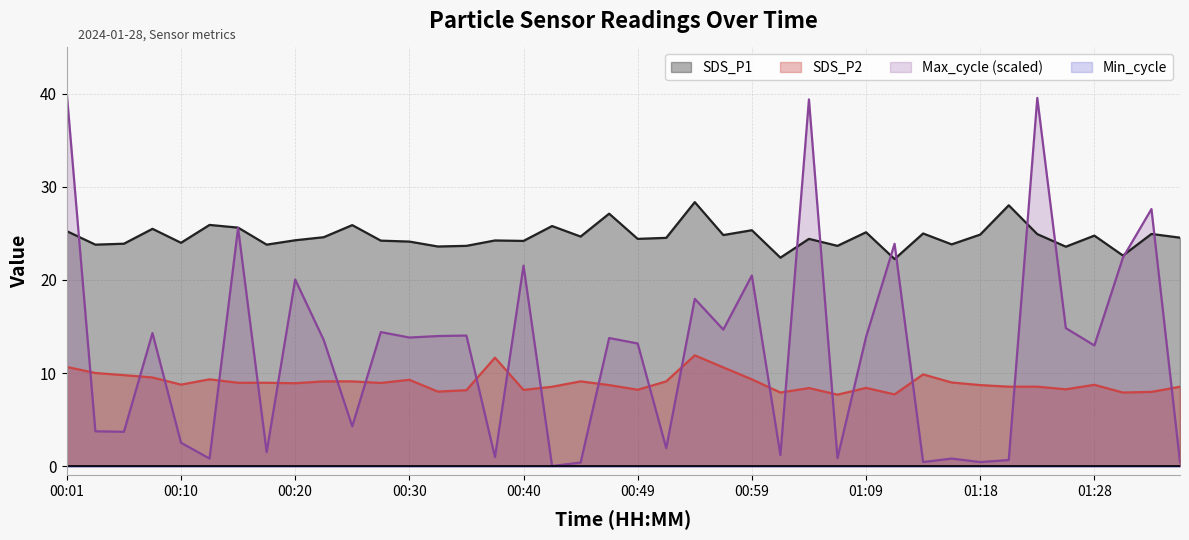

Is the value of SDS_P1 at 00:32 greater than the value of SDS_P2 at 00:25?

Yes